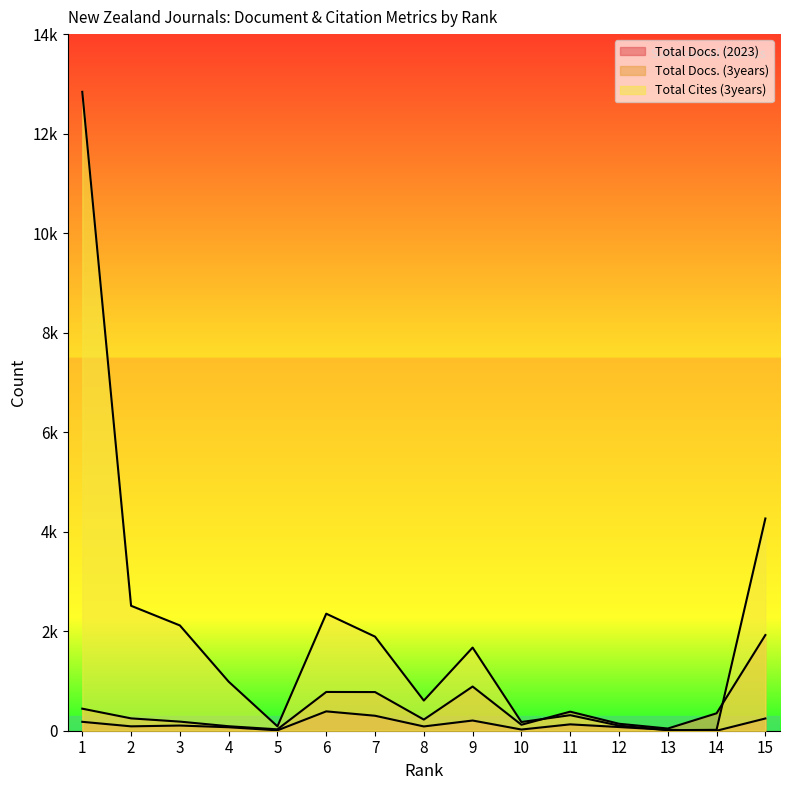

The Total Cites (3years) series shows 3806 at 3. True or false?

False